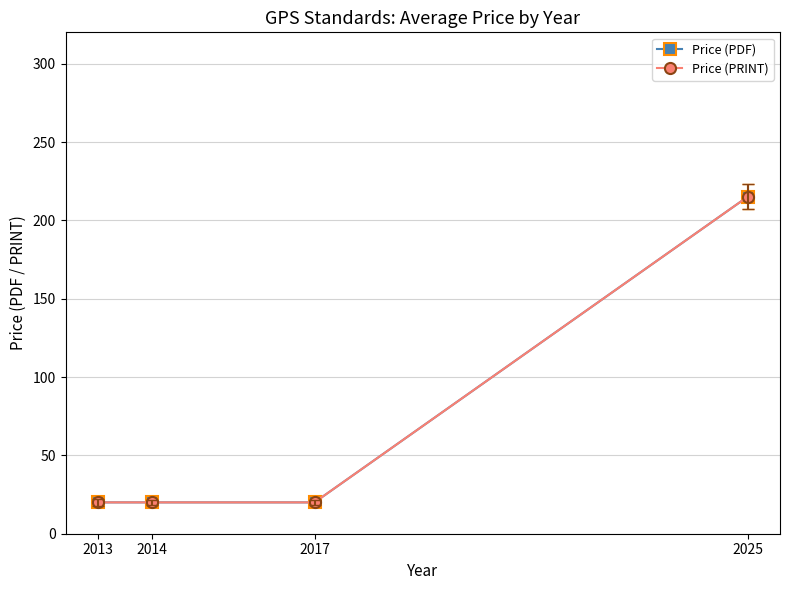

Does the chart have visible grid lines?

Yes